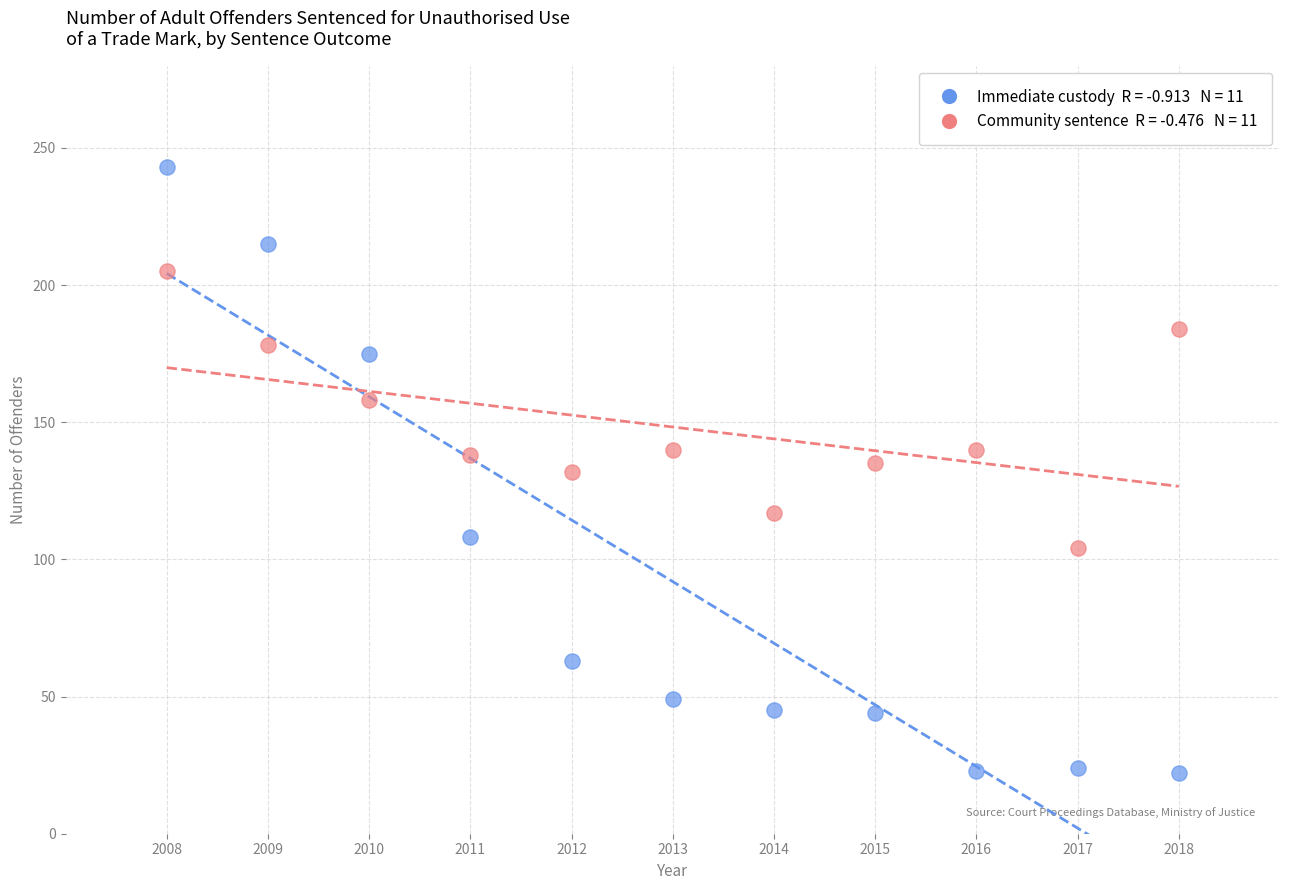

Across all data points, what is the range of X values (max minus min)?

10